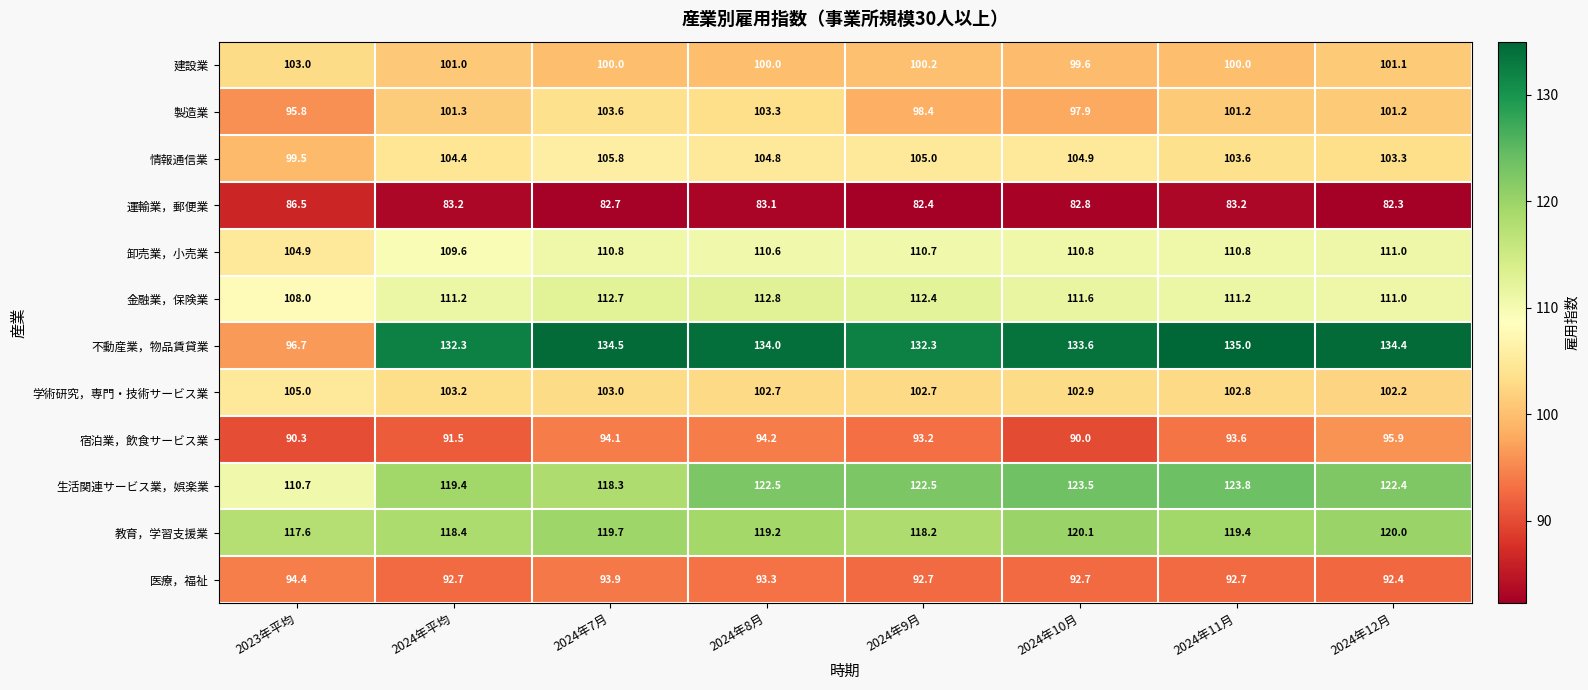

Between 2024年11月 and 2024年12月, which series saw the biggest shift?

宿泊業，飲食サービス業